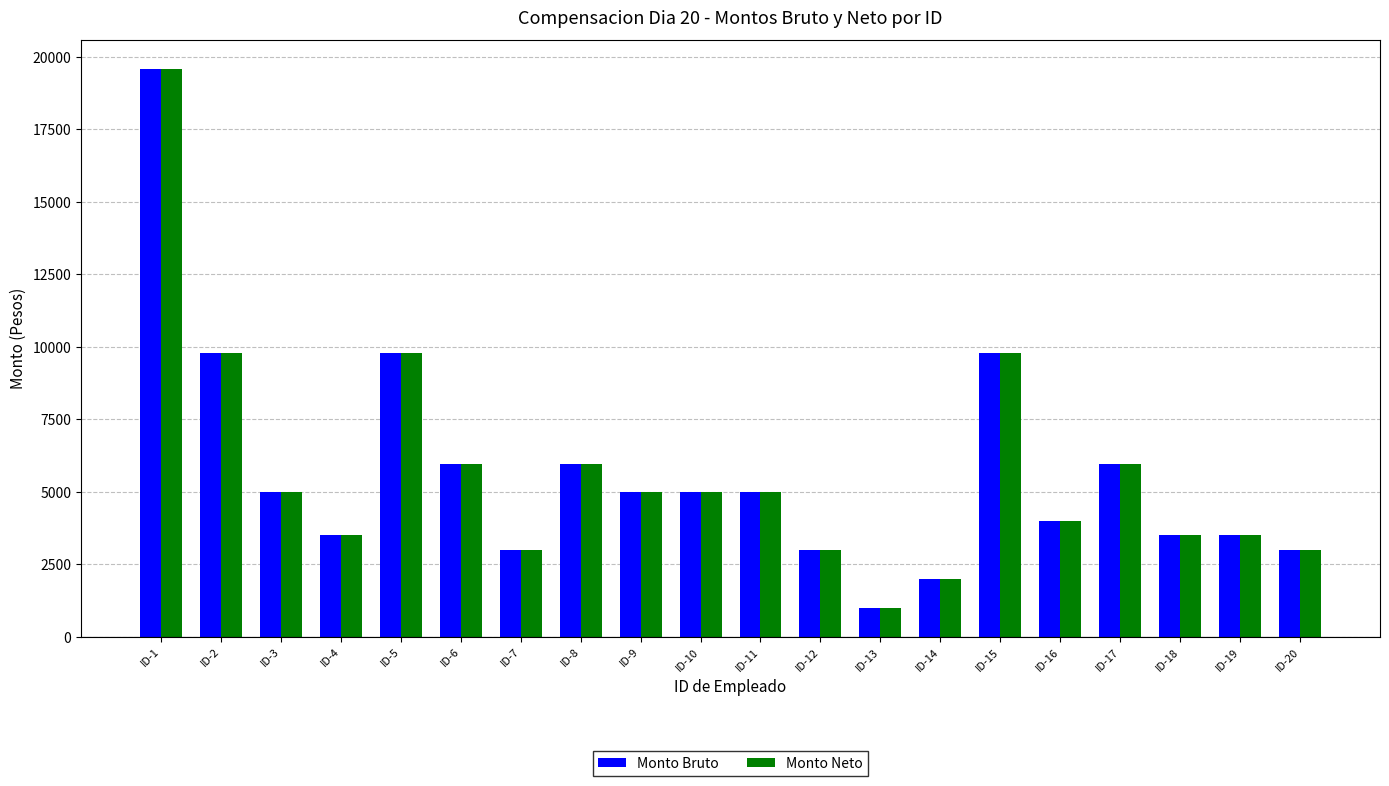

At which category is the sum across all series the highest?

ID-1